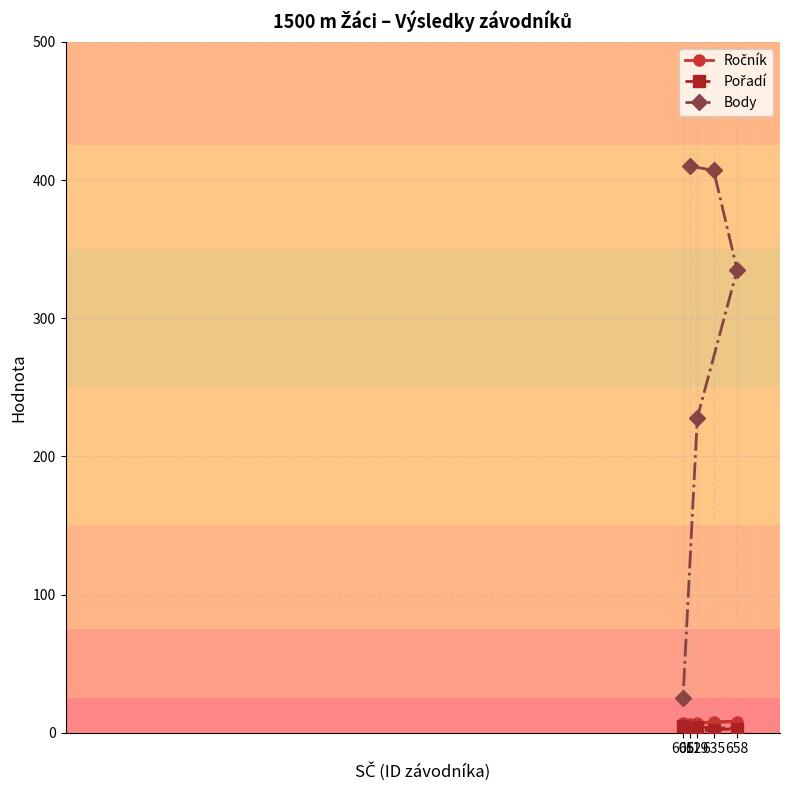

True or false: Body has a value of 521 at 658.

False